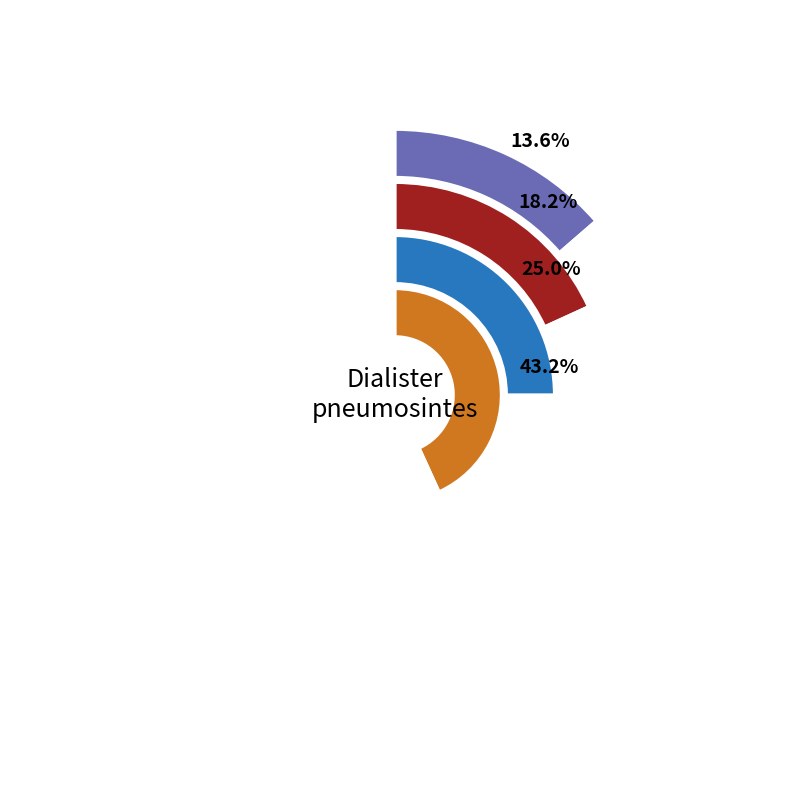

Is it true that 5 is 5% of the pie?

True